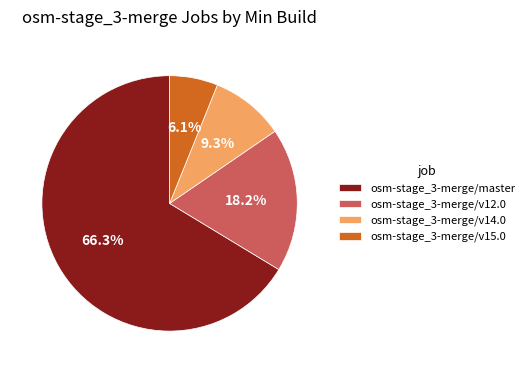

How many segments does this pie chart have?

4